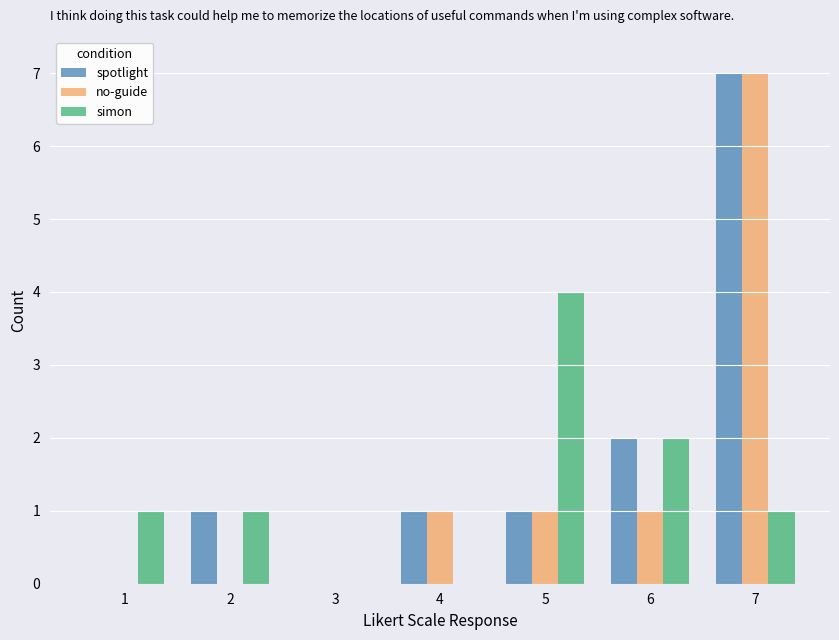

The no-guide series shows 1 at 5. True or false?

True